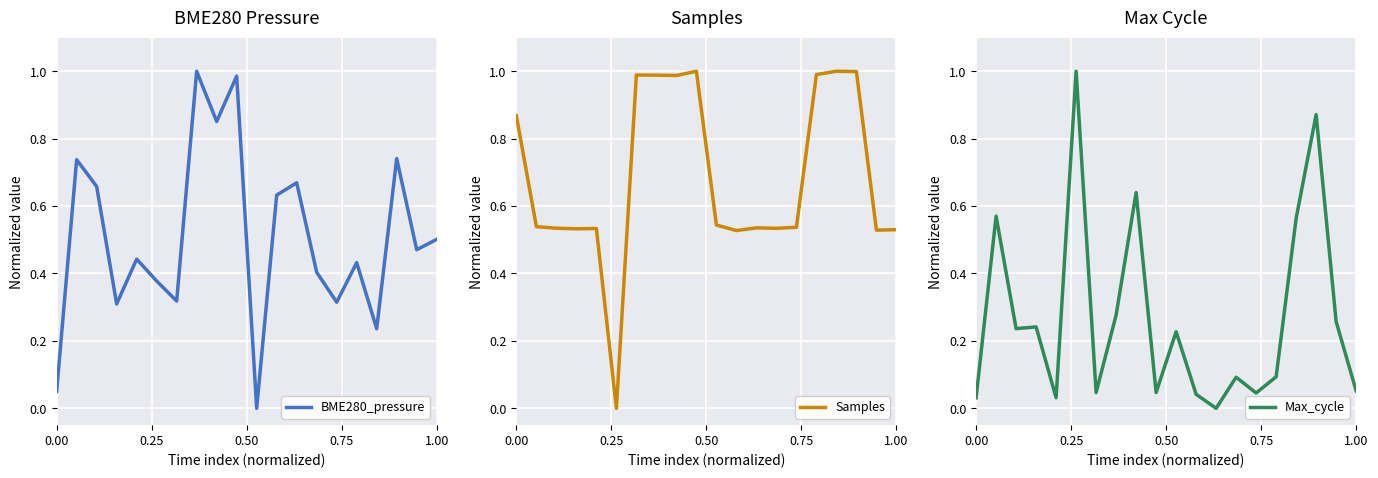

How many interior local valleys does the Max_cycle series have?

6